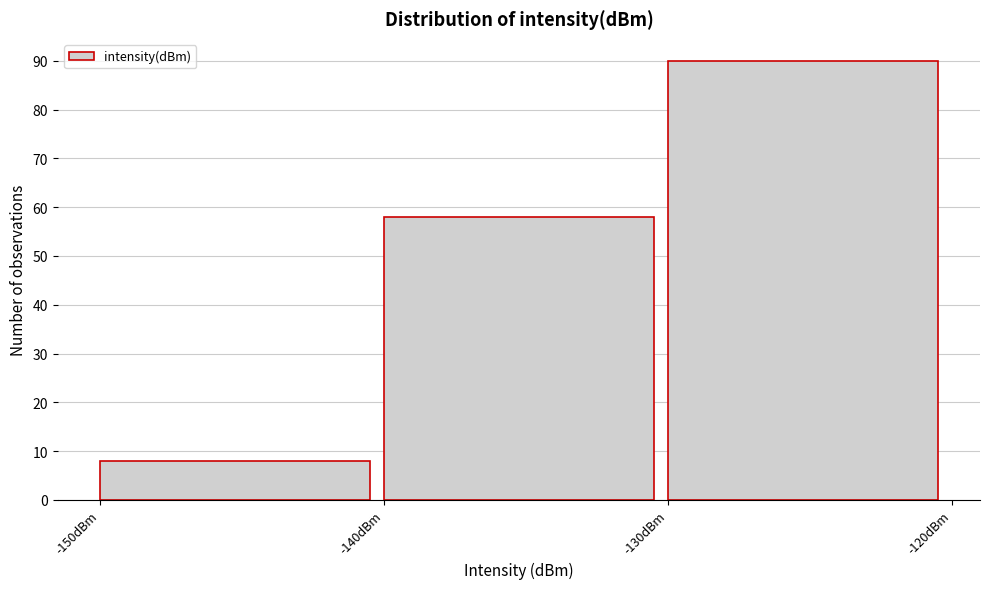

Which range on the x-axis has the tallest bar?

-130 to -120